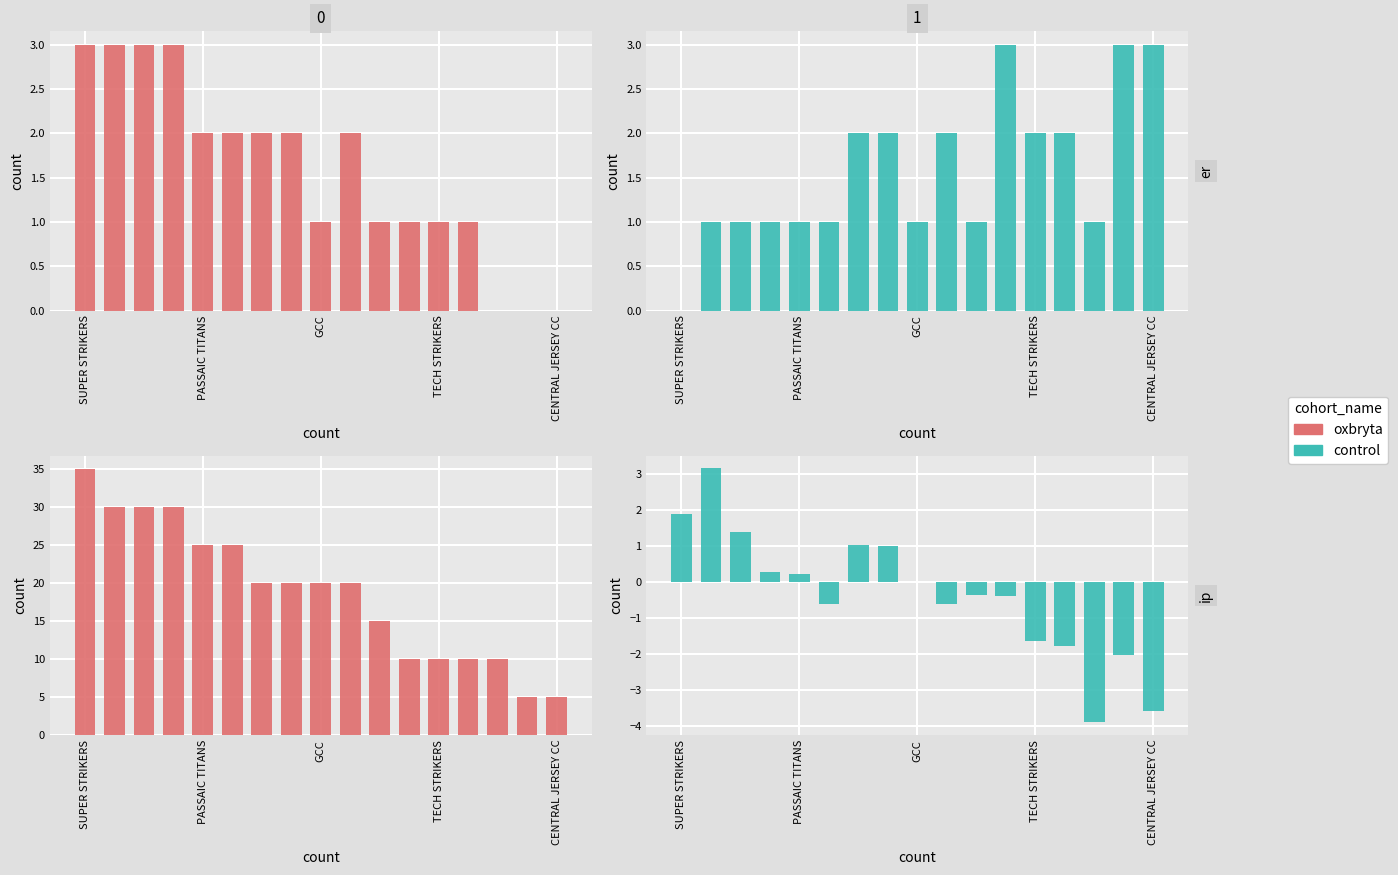

The value of oxbryta at 15 is 8.0. True or false?

False